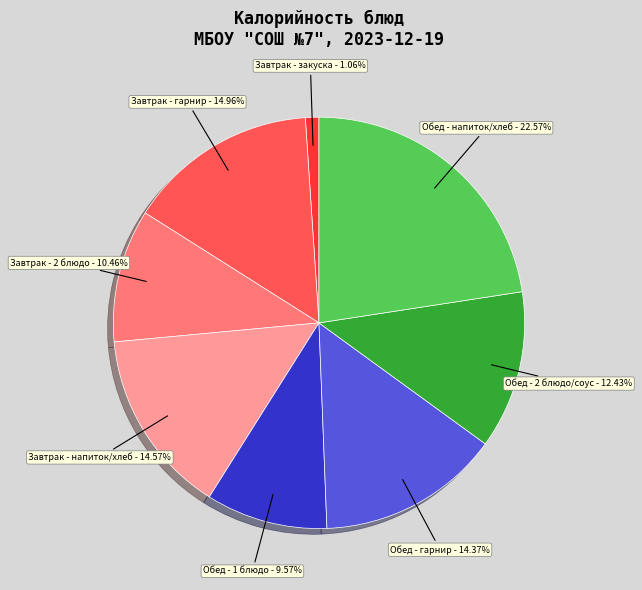

Does any single category account for the majority?

No